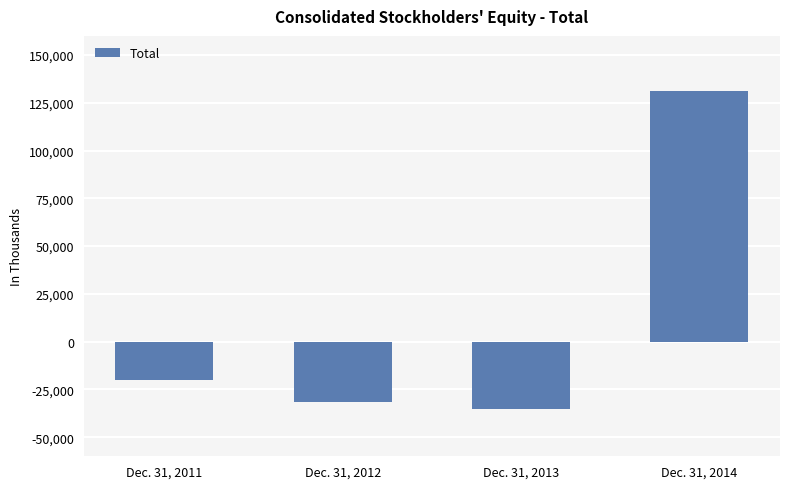

What is the change in value from Dec. 31, 2011 to Dec. 31, 2013?

-15073